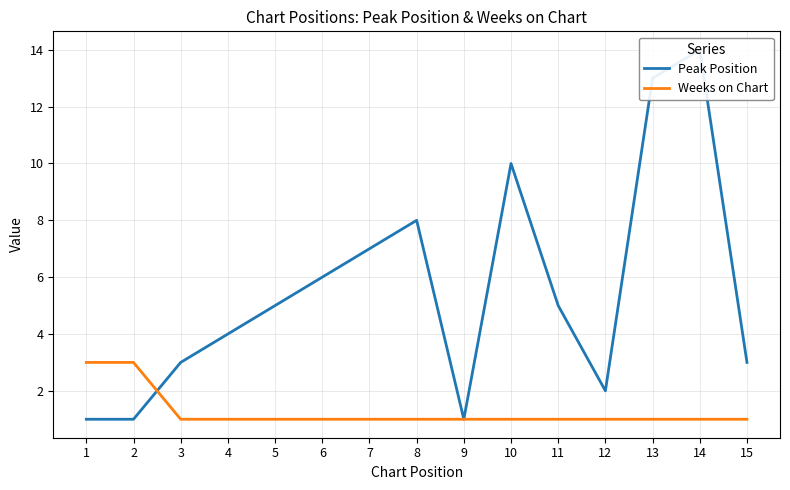

Reading left to right, extract all data points from this chart.

Peak Position: 1	1	3	4	5	6	7	8	1	10	5	2	13	14	3
Weeks on Chart: 3	3	1	1	1	1	1	1	1	1	1	1	1	1	1